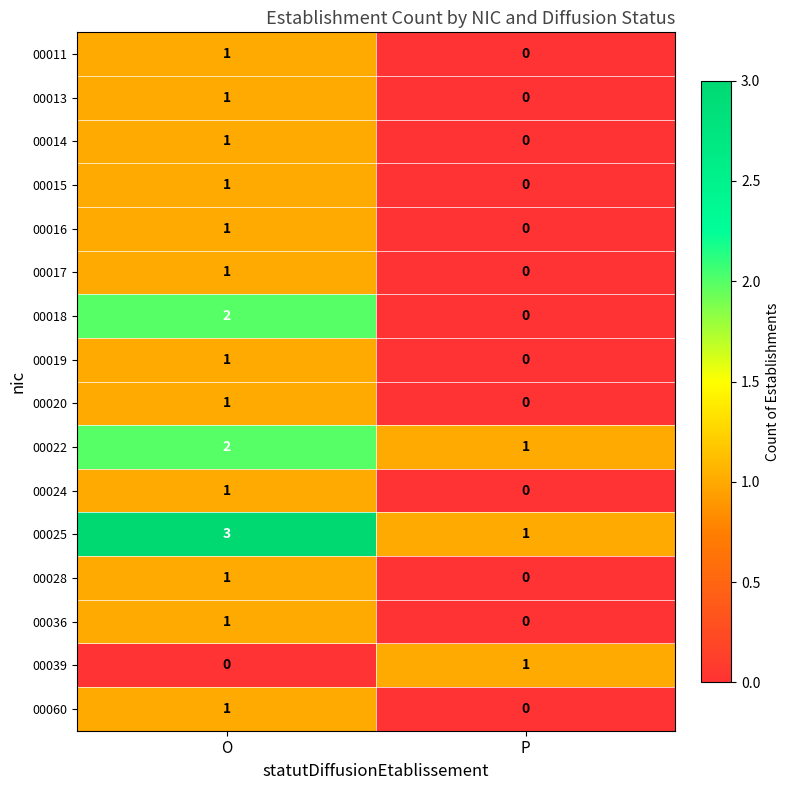

What is the total value across all series at O?

19